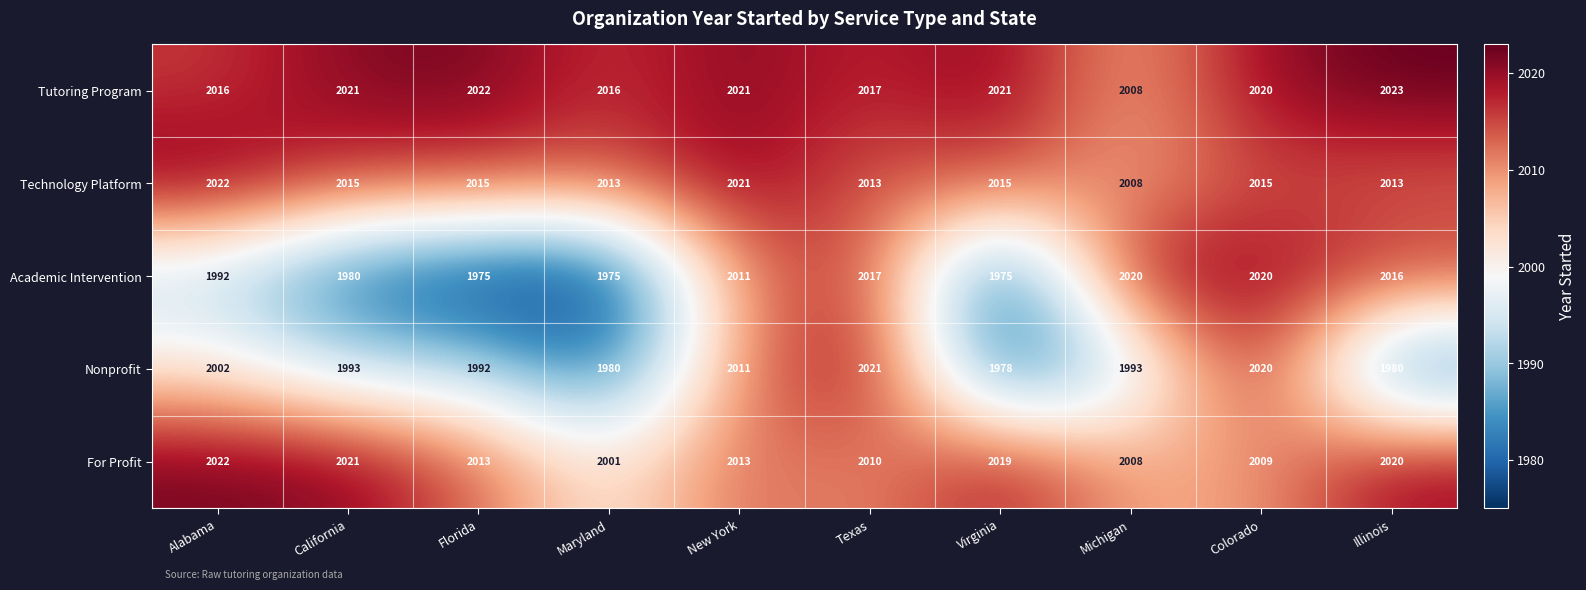

What is the difference between the maximum and second lowest values in the Technology Platform series?

9